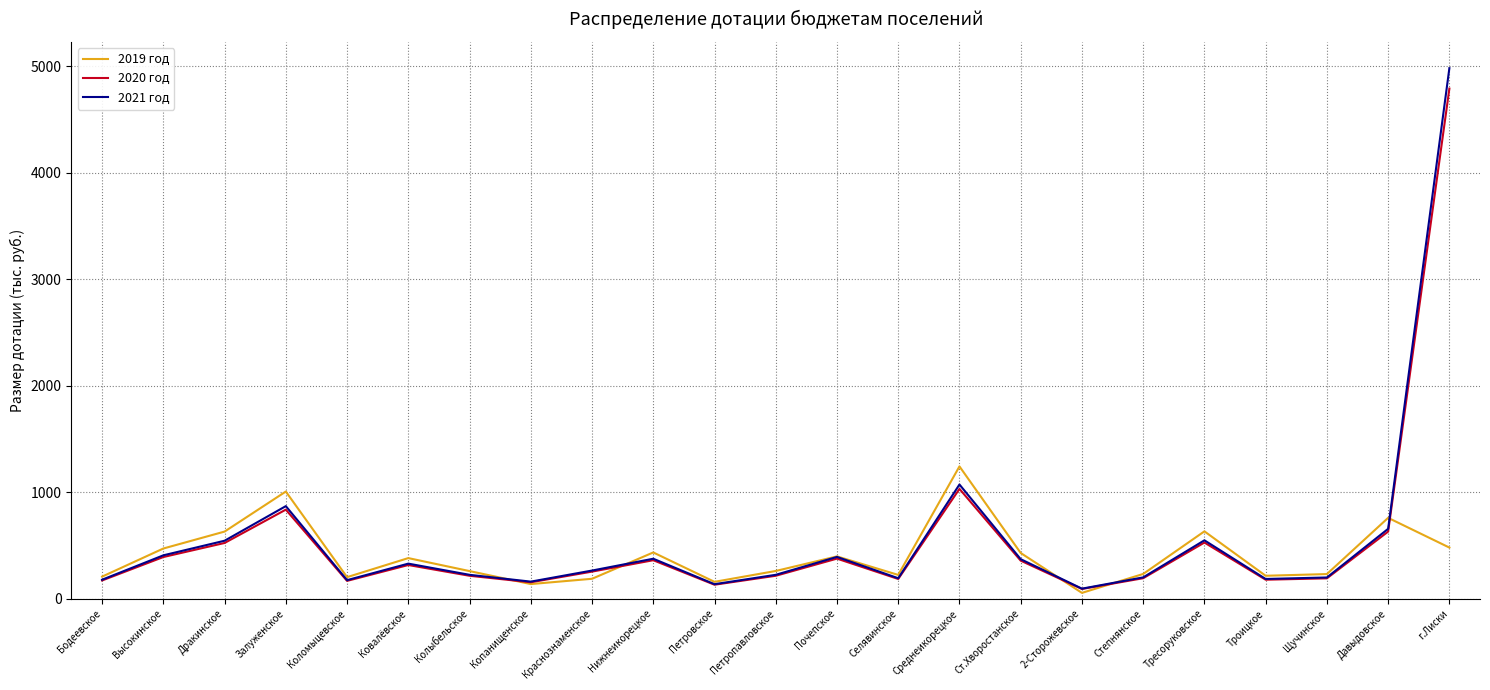

Which category has the highest value across all series?

г.Лиски